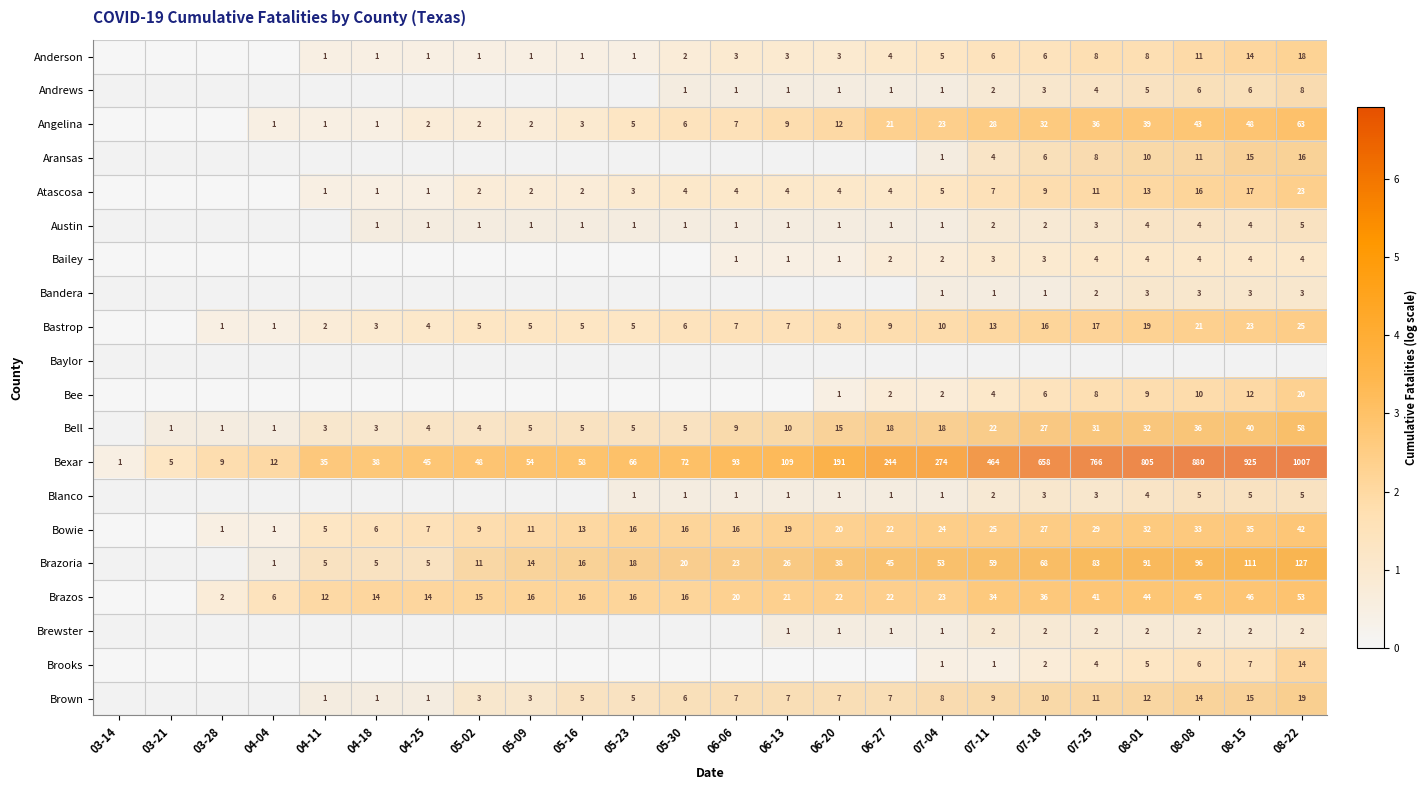

Is it true that Angelina equals 7 at 06-06?

True